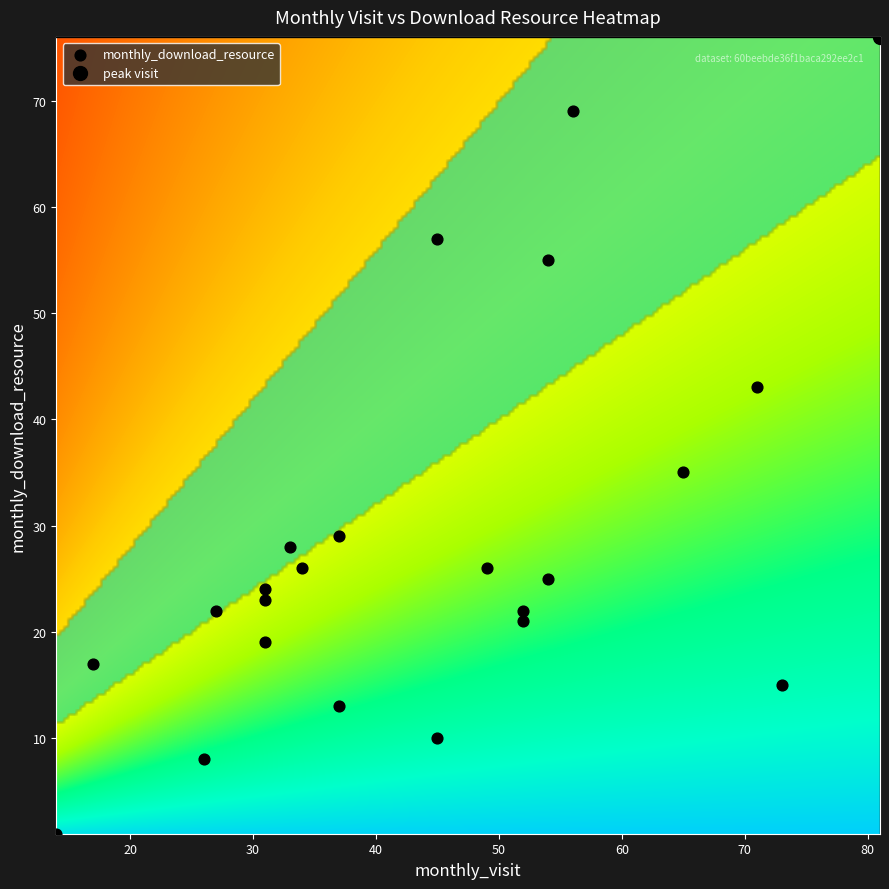

What Y value in the scatter plot is closest to 38?

35